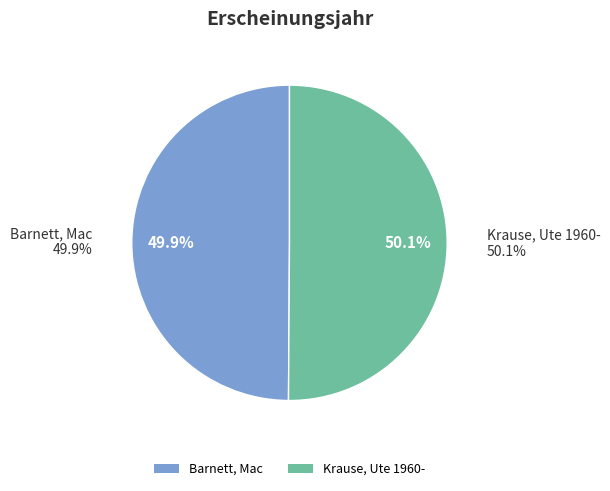

What is the ratio of the value at Krause, Ute 1960- to the value at Barnett, Mac?

1.0